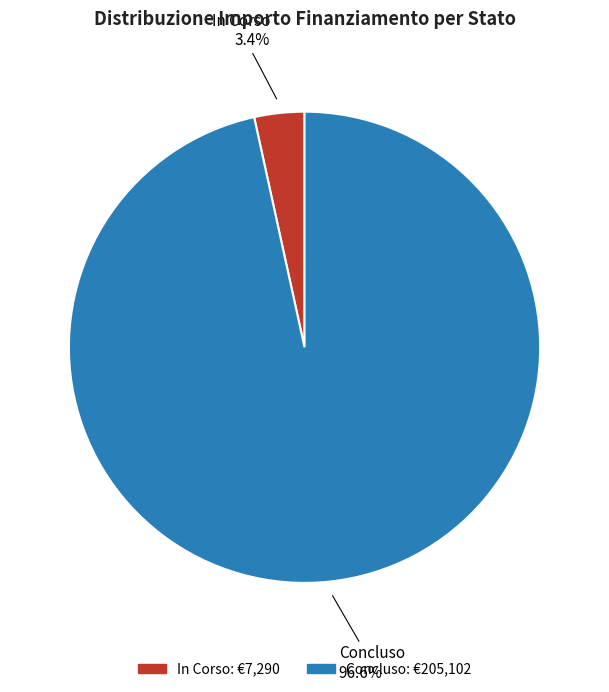

Which has a higher value, In Corso or Concluso?

Concluso